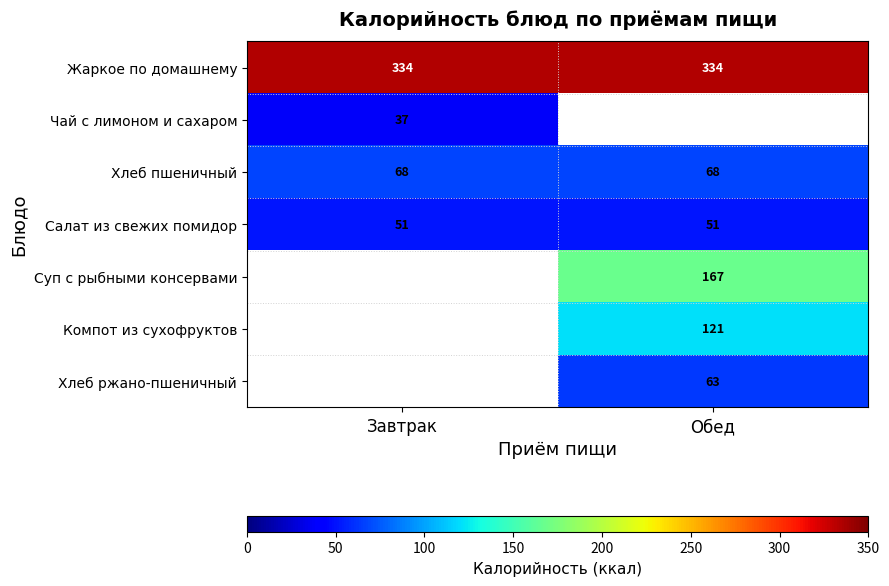

Is it true that Салат из свежих помидор equals 51 at Завтрак?

True